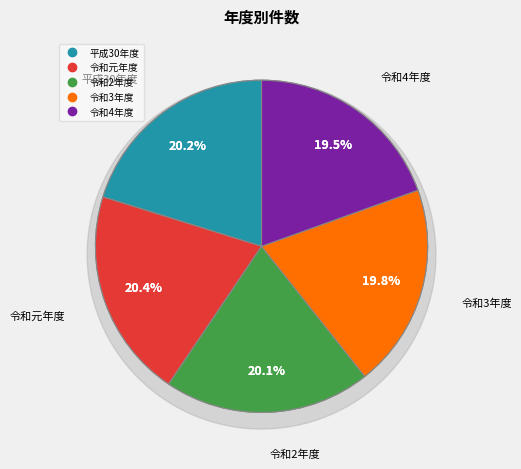

Is it true that 令和2年度 is 20% of the pie?

True